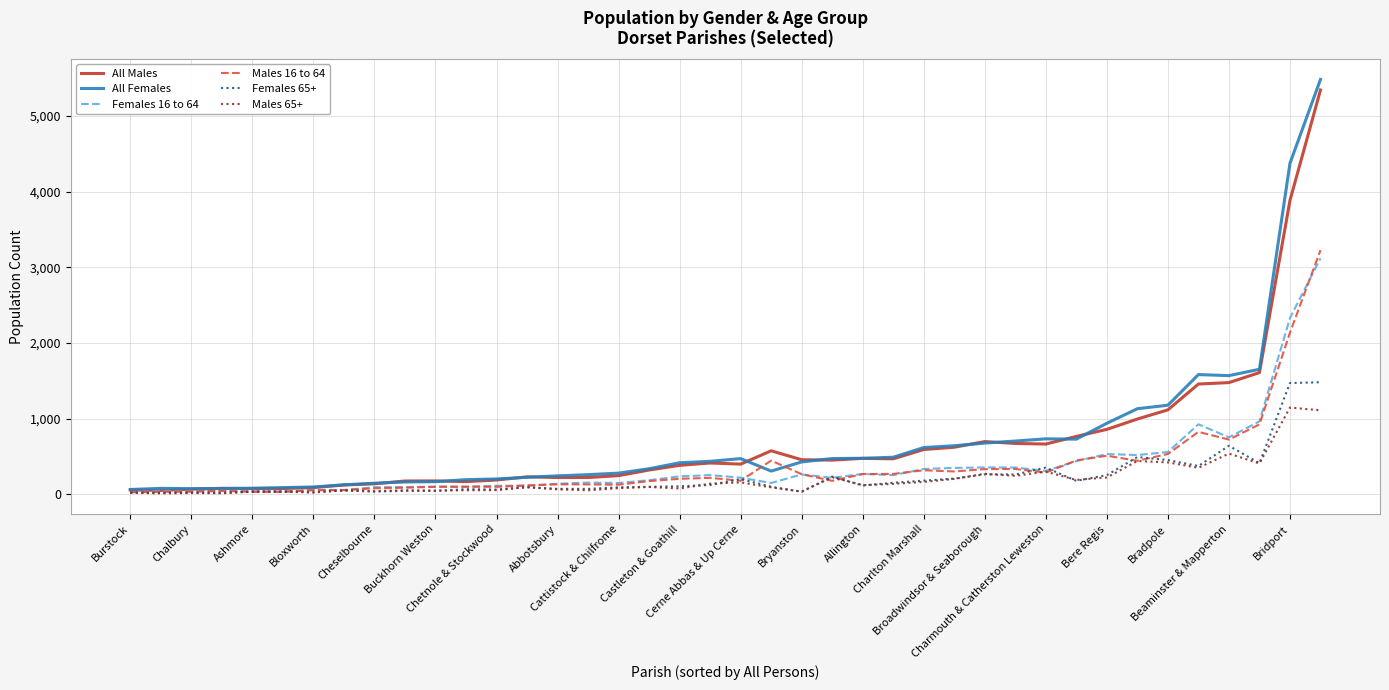

What is the sum of all All Males values?

27123